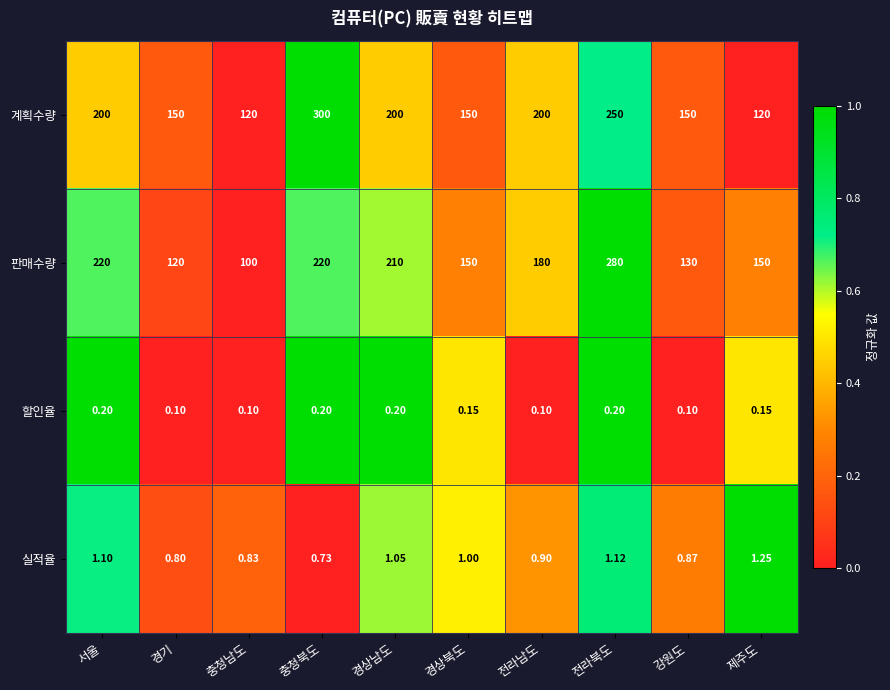

Rank the series by their maximum value, from lowest to highest.

할인율, 실적율, 판매수량, 계획수량